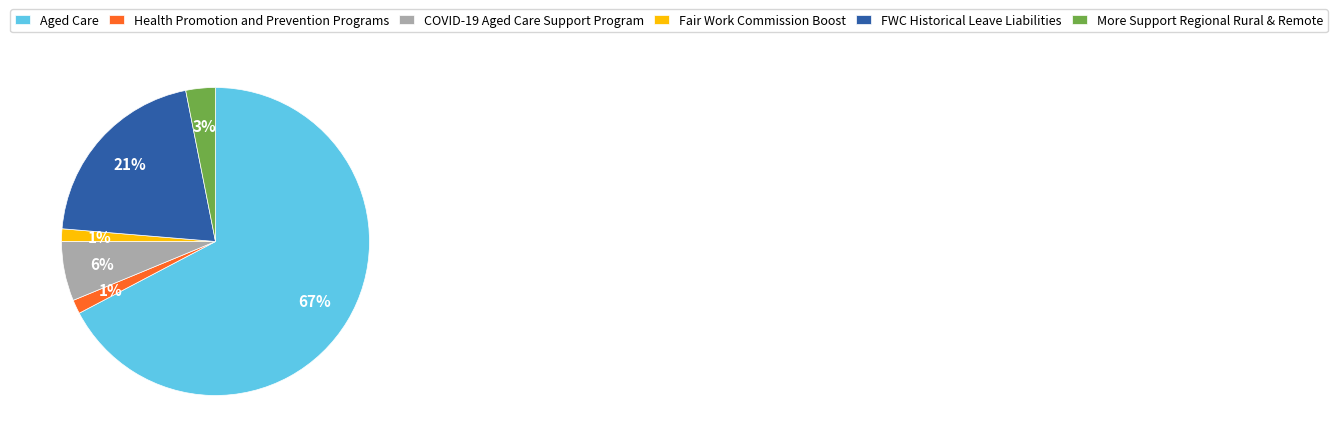

True or false: COVID-19 Aged Care Support Program accounts for 1% of the total.

False